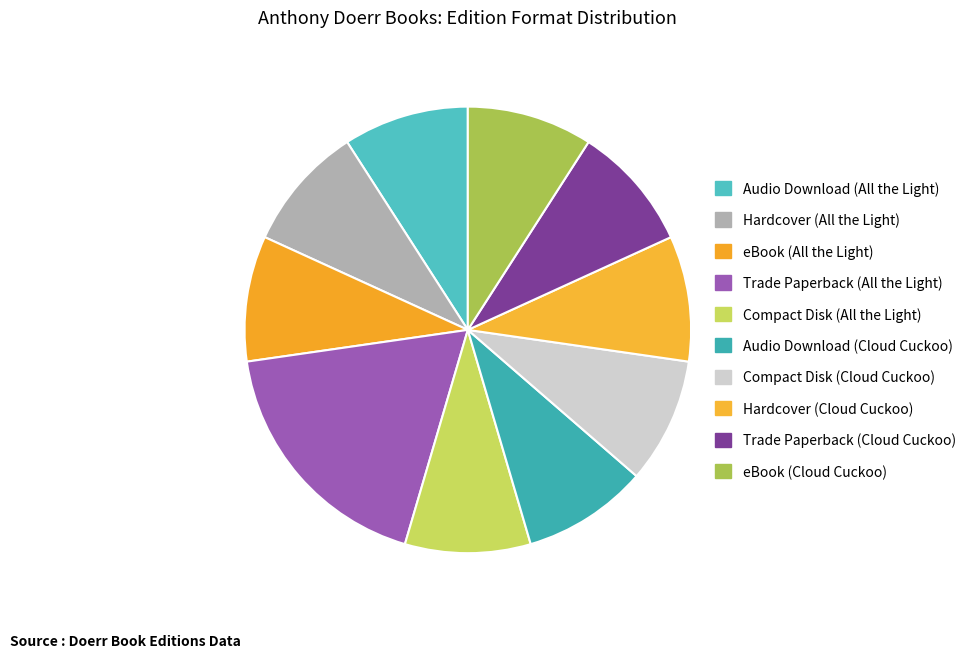

Does Trade Paperback (Cloud Cuckoo) account for over 50% of the chart?

No